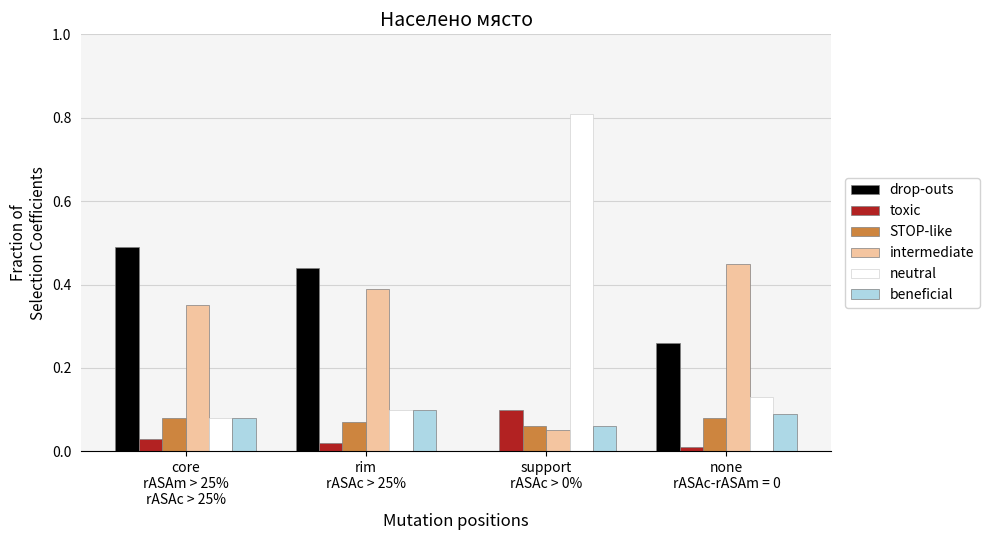

What is the average value of the intermediate series?

0.3